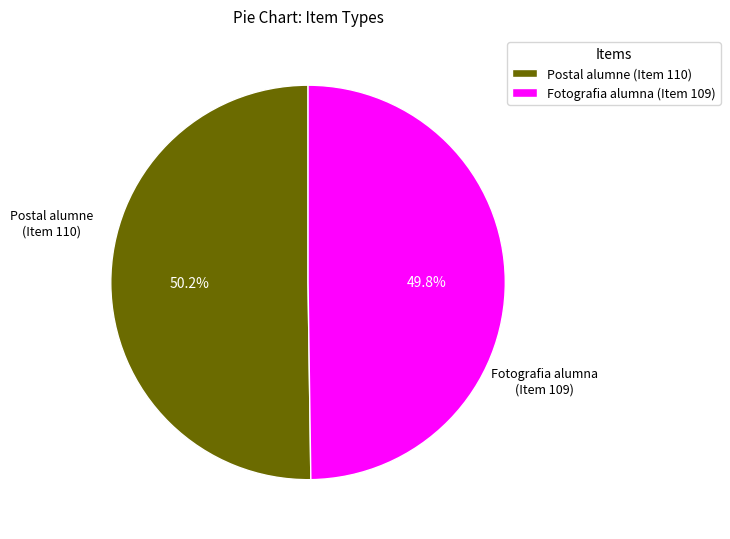

Is it true that Postal alumne (Item 110) is 41% of the pie?

False